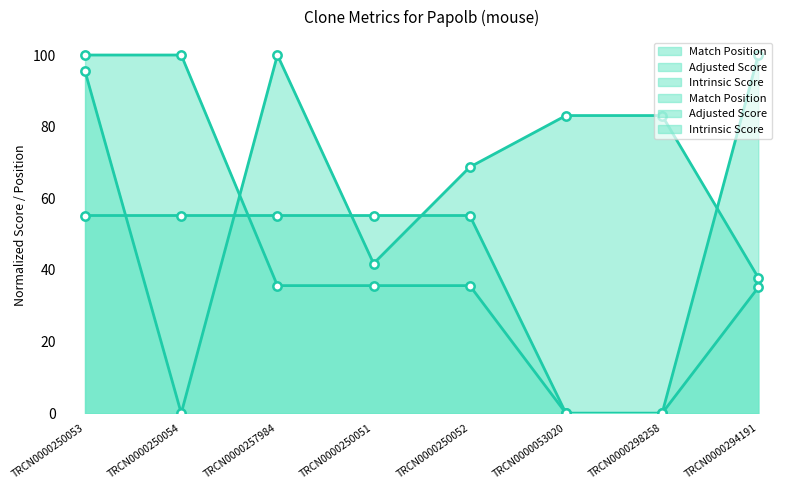

What is the spread (max minus min) of values at TRCN0000250051?

19.6